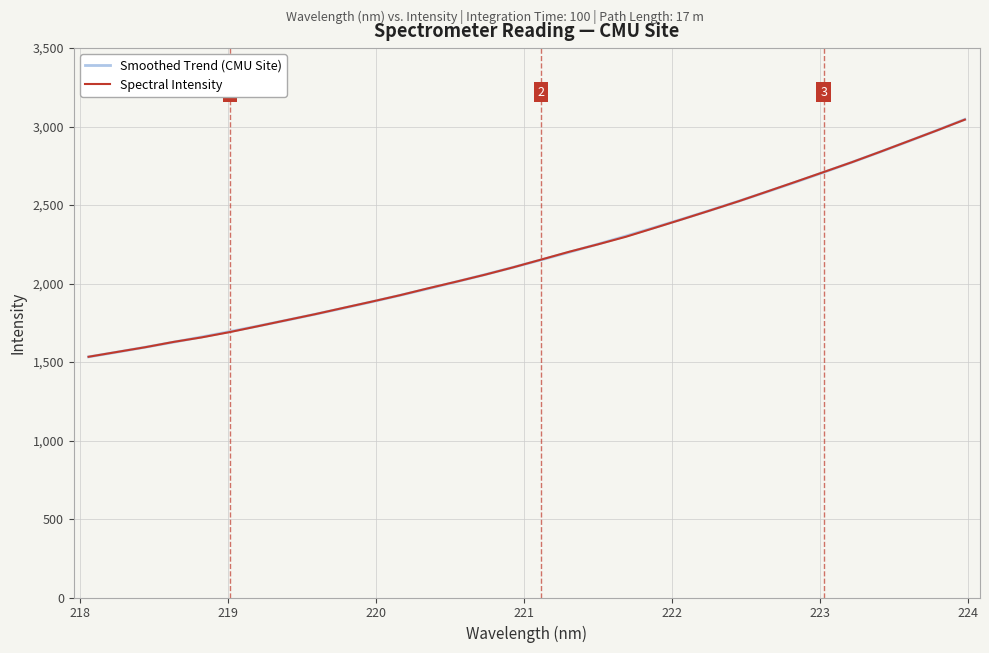

What is the sum of all Smoothed Trend (CMU Site) values?

69906.6